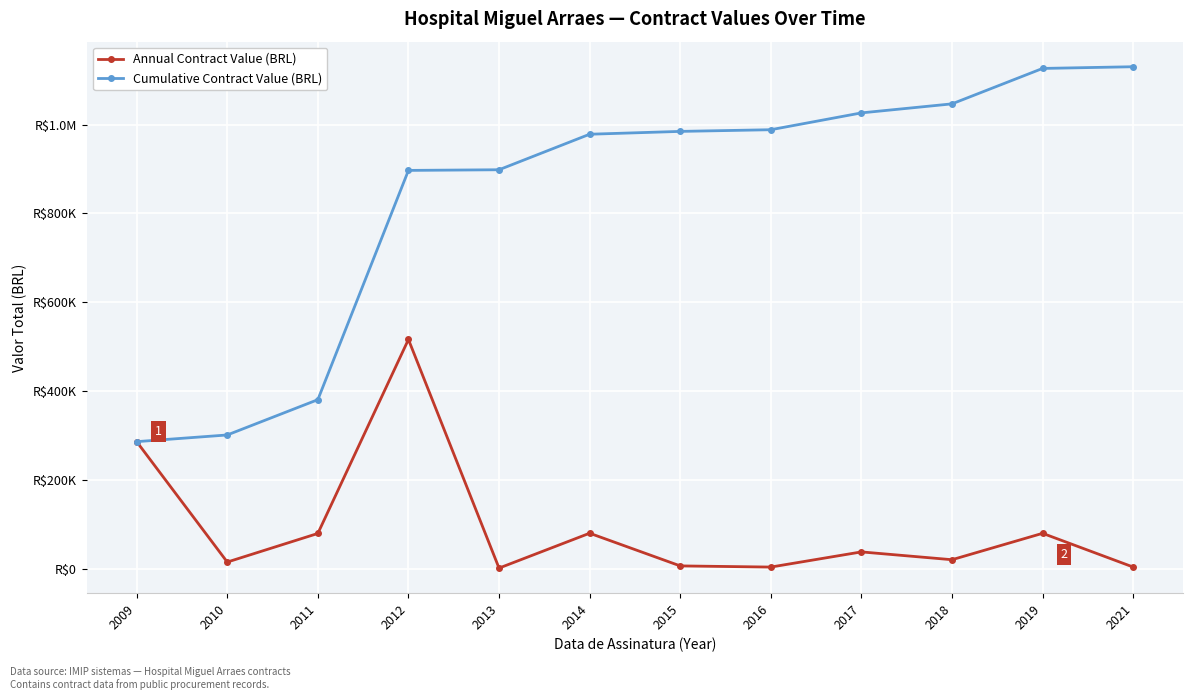

What is the difference between the second highest and minimum values in the Cumulative Contract Value (BRL) series?

840332.8